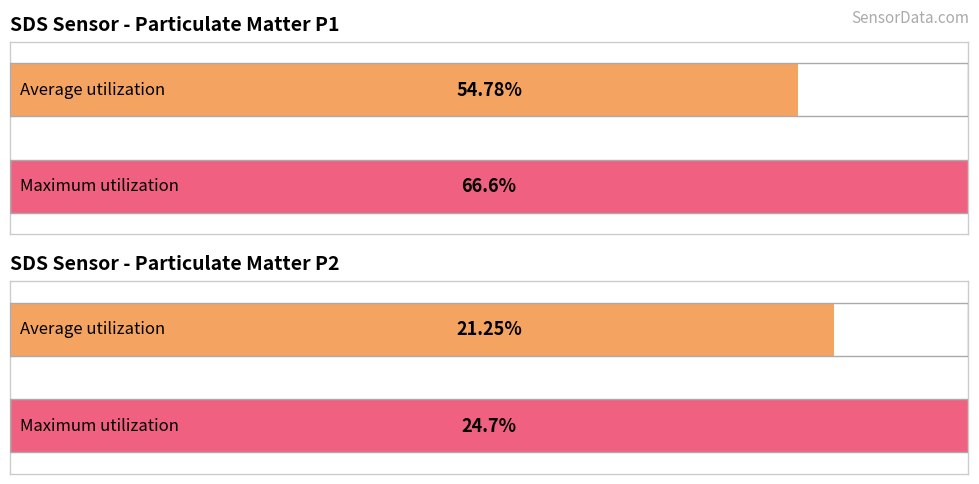

True or false: SDS_P1 has a value of 107.7 at 00:41.

False